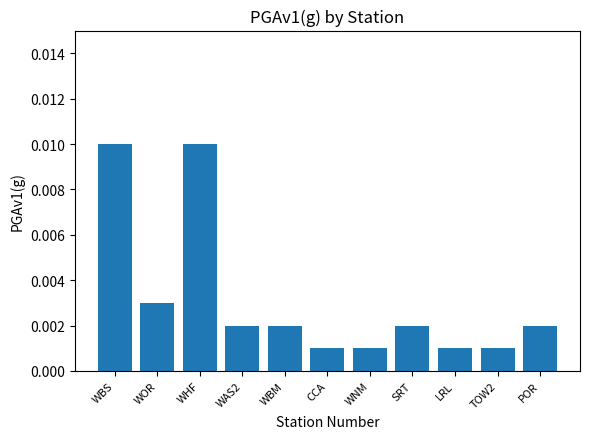

What is the label of the 9th bar from the right?

WHF